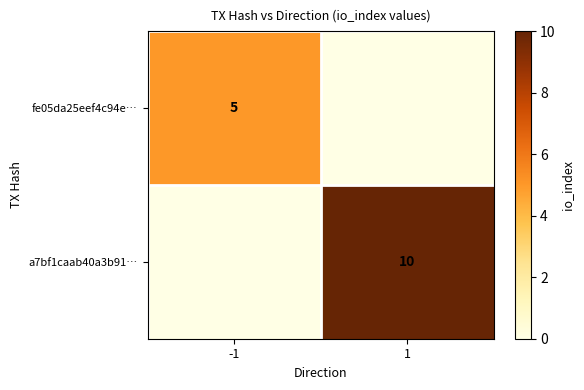

Count the a7bf1caab40a3b91… values in the range 0 to 10.

2